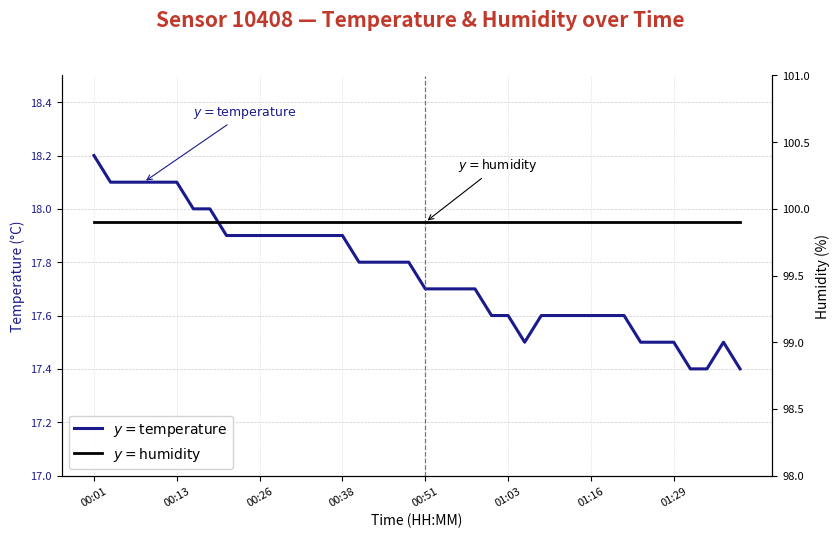

What is the average value of the humidity series?

99.9